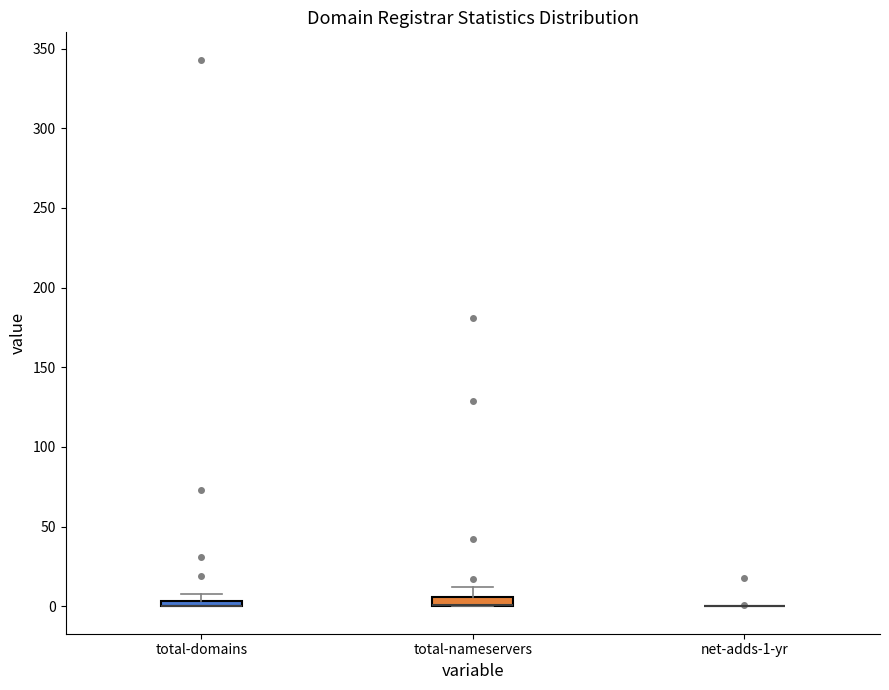

Where is the upper edge of the box for total-domains on the y-axis? The values are not printed on the chart, so give them approximately, as read against the axis.

5